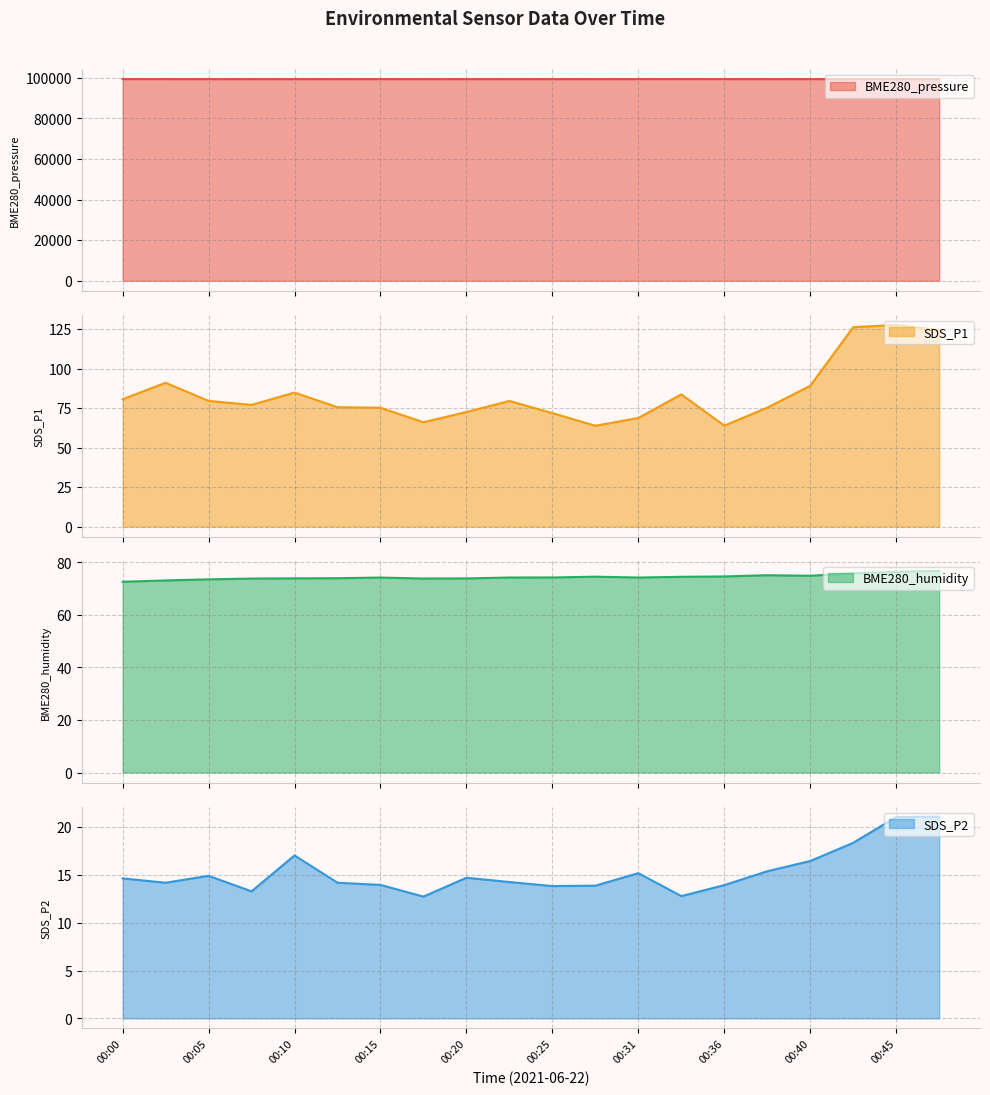

How many values in the BME280_humidity series exceed 74?

12